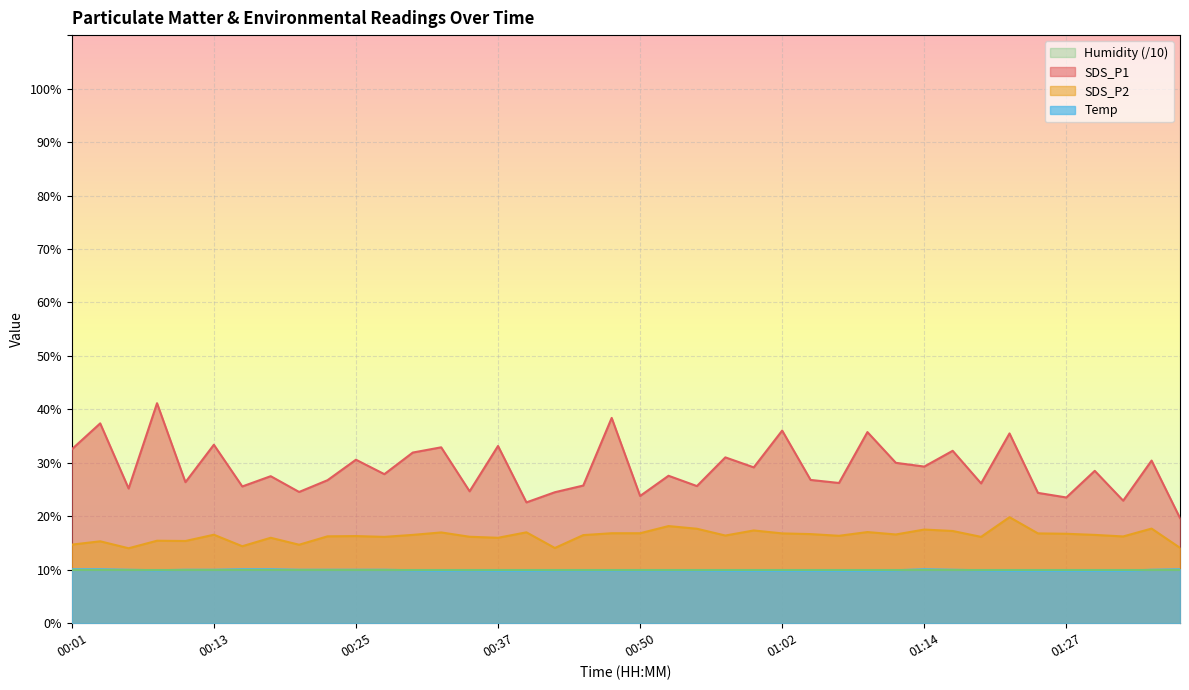

Rank the series at 00:03 from highest to lowest value.

SDS_P1, SDS_P2, Temp